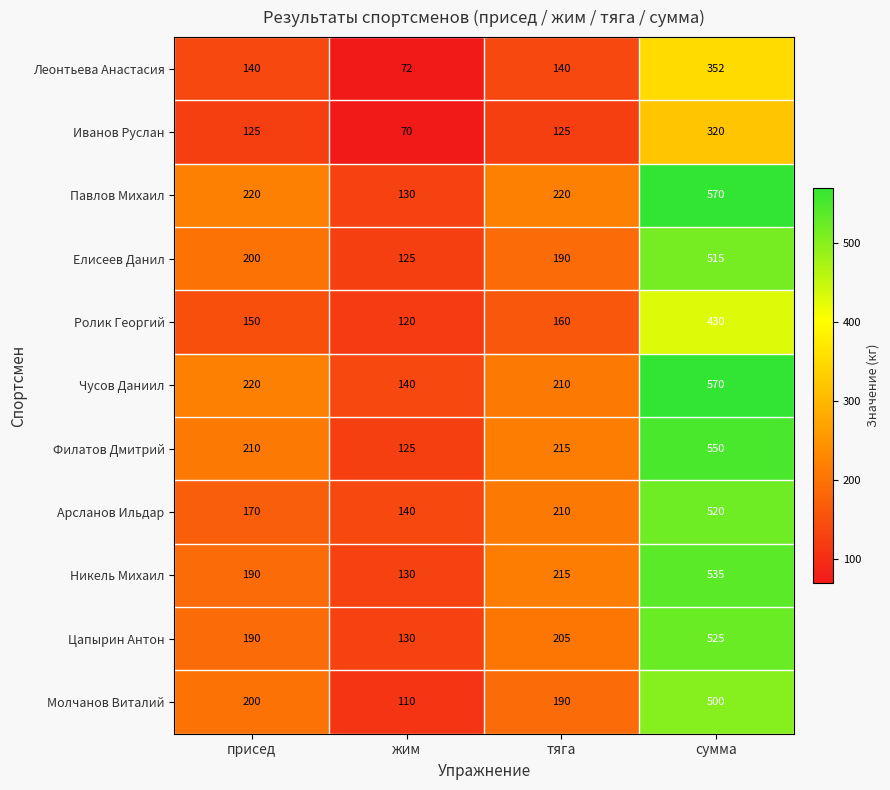

At which category does the chart reach its peak across all series?

сумма